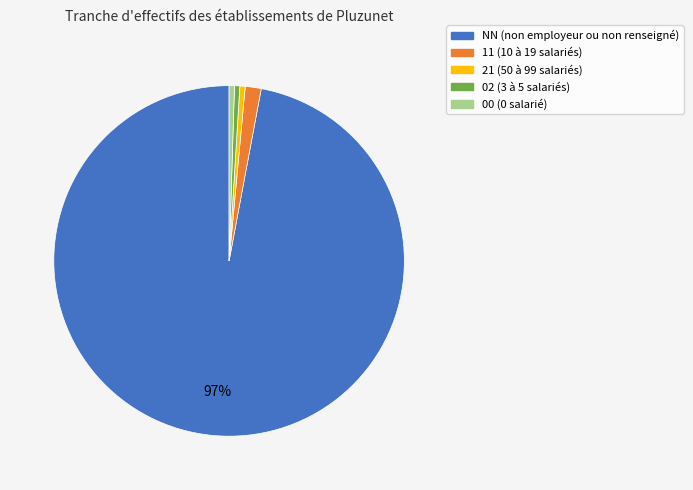

To the nearest percent, what is the average slice percentage?

20%